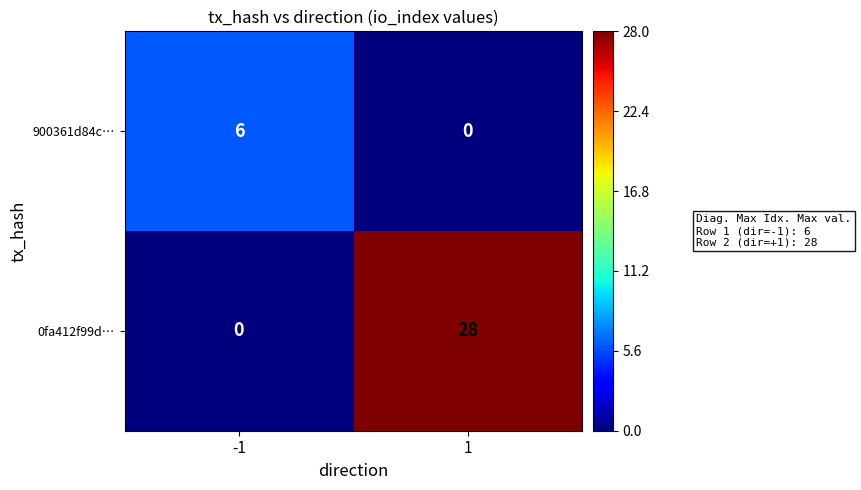

Which series has the widest spread of values?

0fa412f99d…